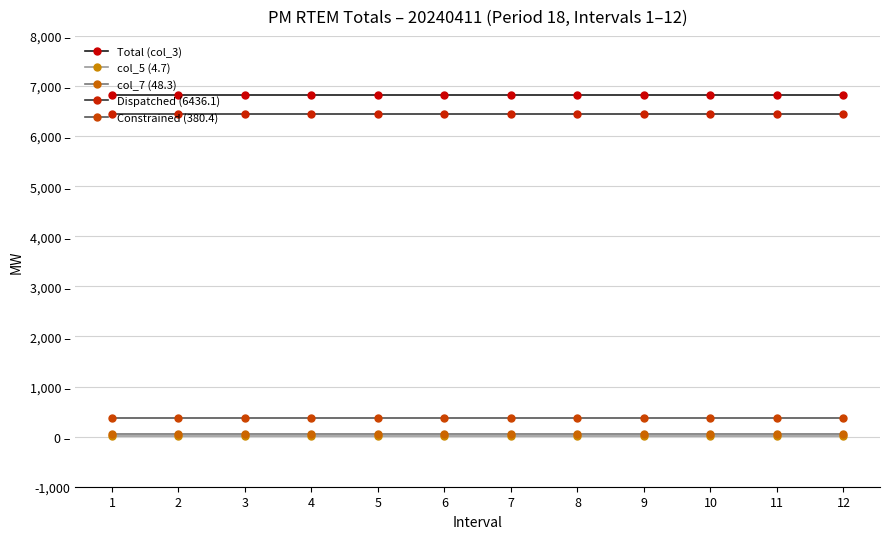

Is this an area chart (filled region under the line)?

No